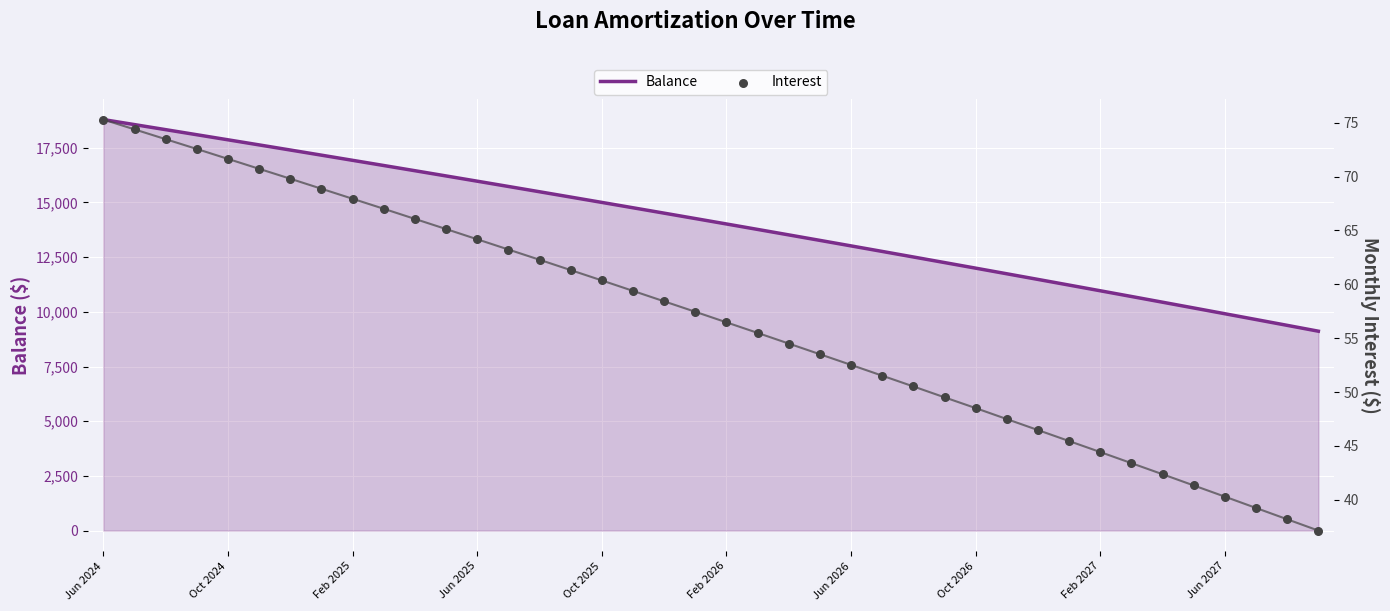

What is the lowest value of the Balance series?

9116